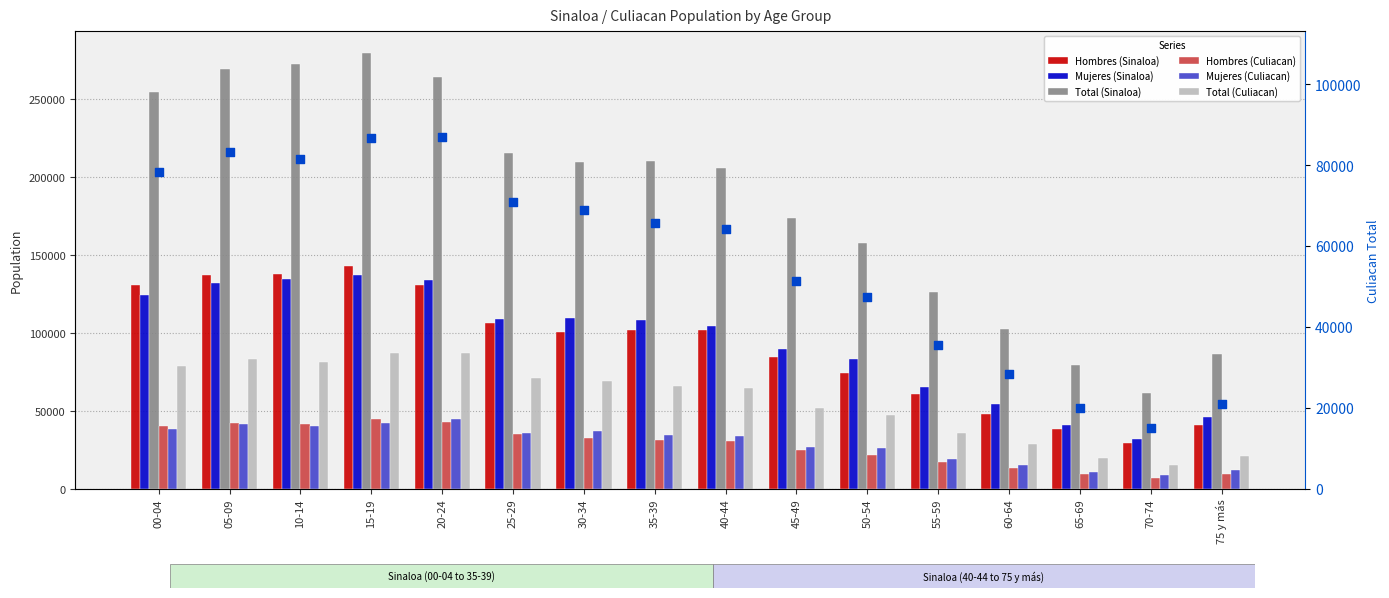

Which series reaches the minimum Y coordinate?

Hombres (Culiacan)